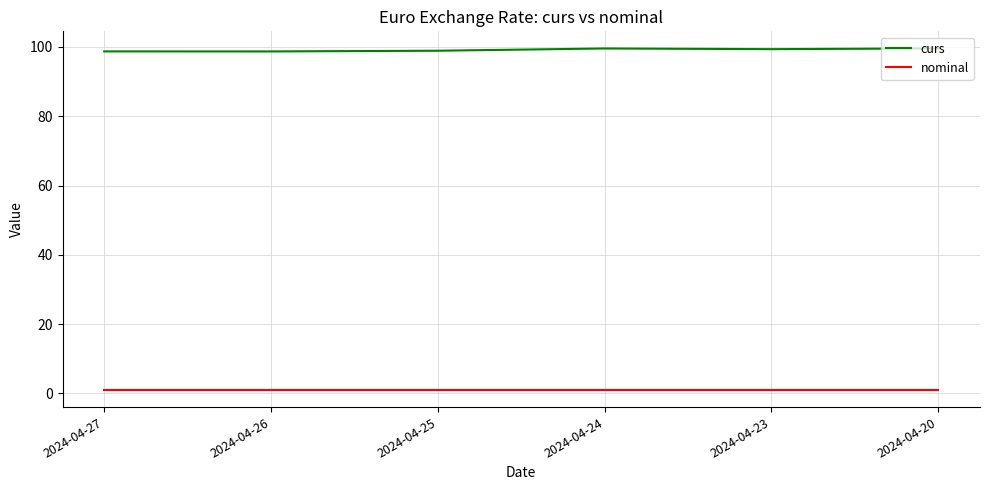

Is the value of nominal at 2024-04-24 greater than the value of curs at 2024-04-23?

No